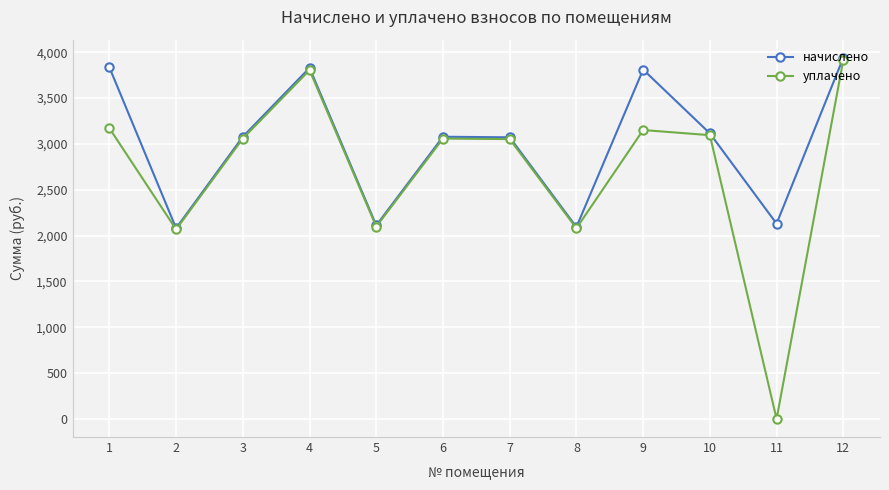

What is the value of the уплачено point at the 7th from the left?

3052.4